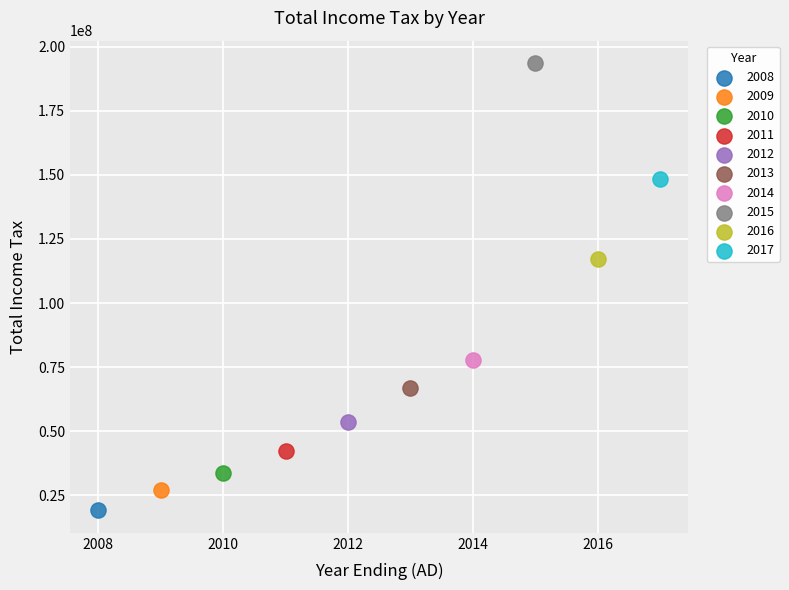

What are all the series names shown in the legend?

2008, 2009, 2010, 2011, 2012, 2013, 2014, 2015, 2016, 2017